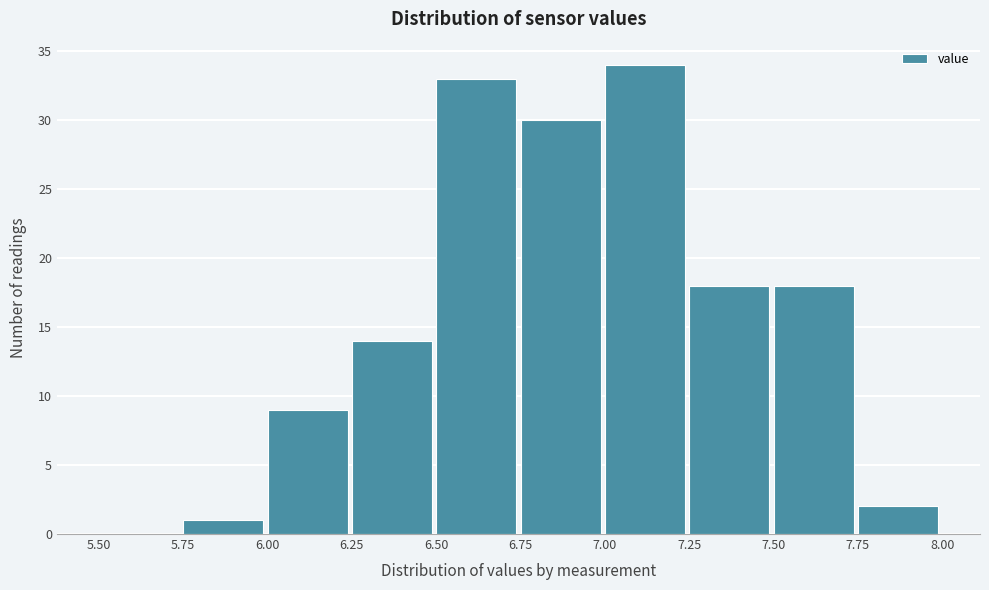

Which range on the x-axis has the tallest bar?

7.00 to 7.25